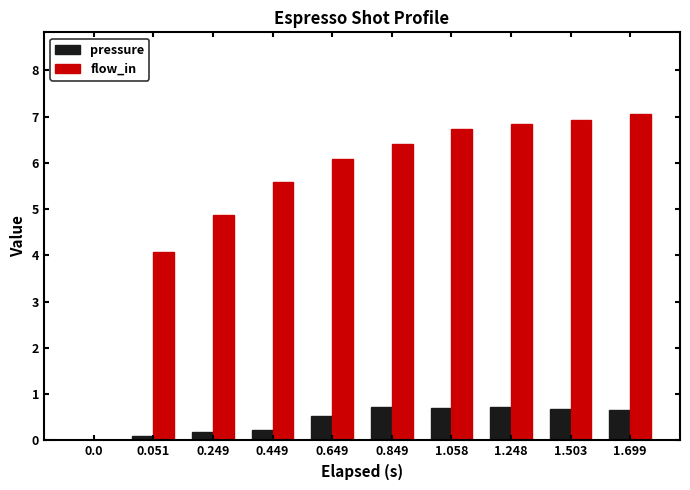

What is the total value across all series at 1.248?

7.6